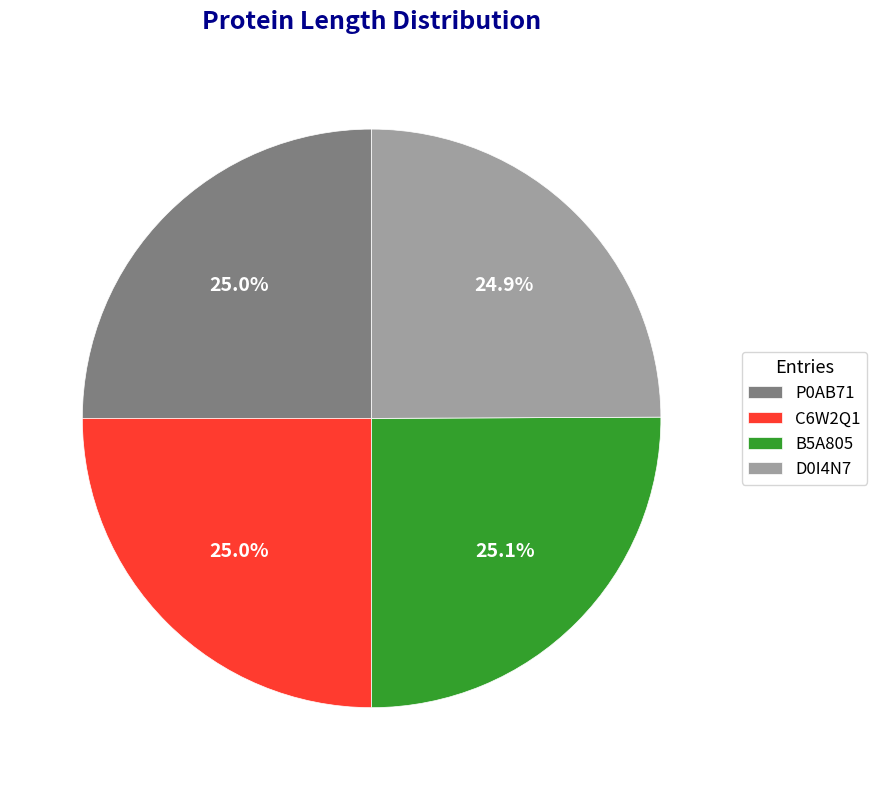

How many segments does this pie chart have?

4